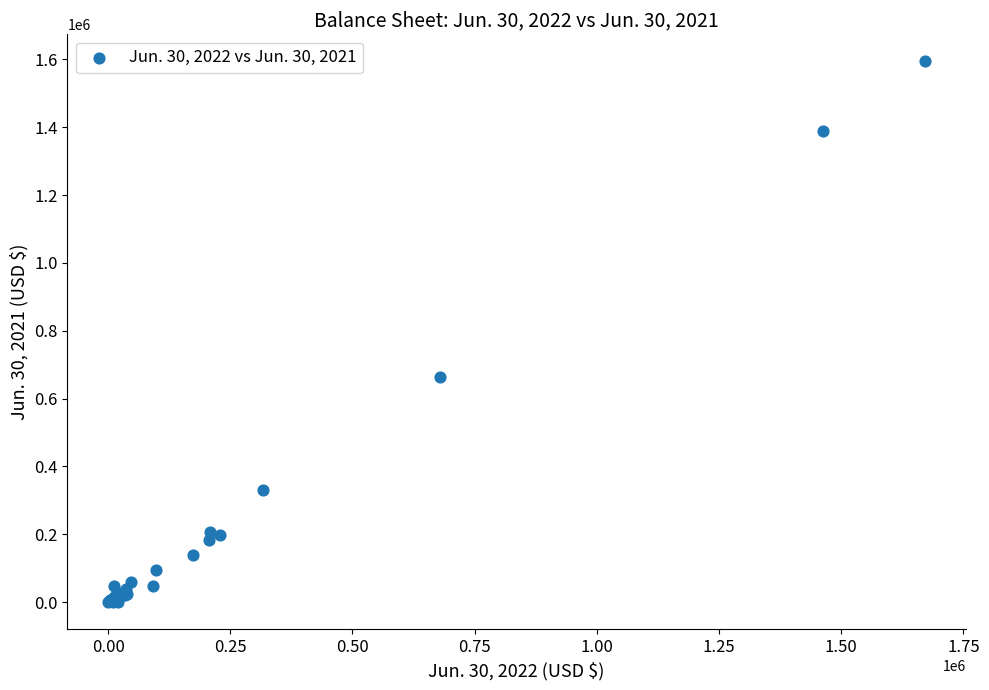

What Y value in the scatter plot is closest to 797126?

664321